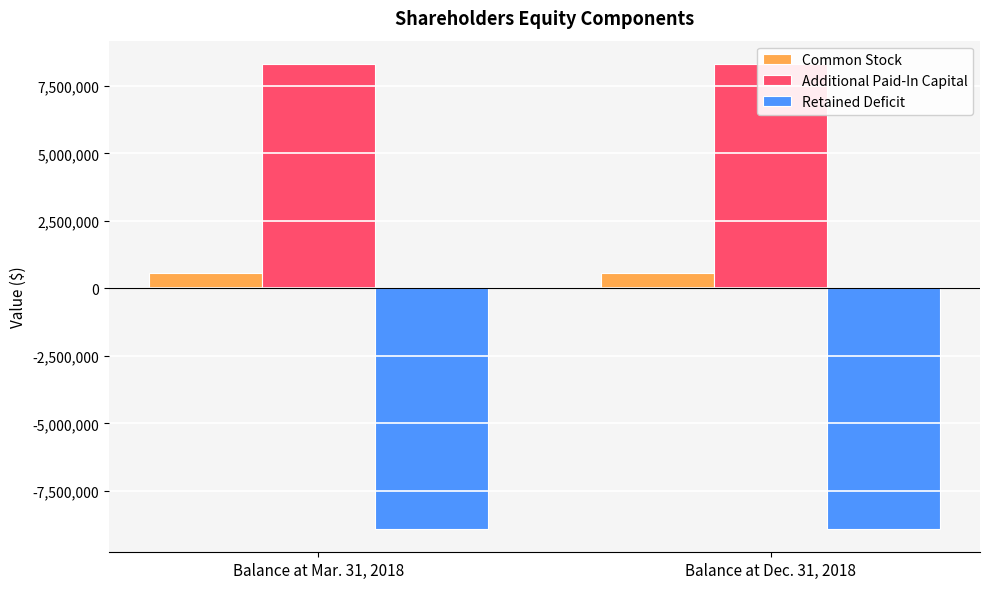

What is the sum of the Additional Paid-In Capital values at Balance at Mar. 31, 2018 and Balance at Dec. 31, 2018?

16628418